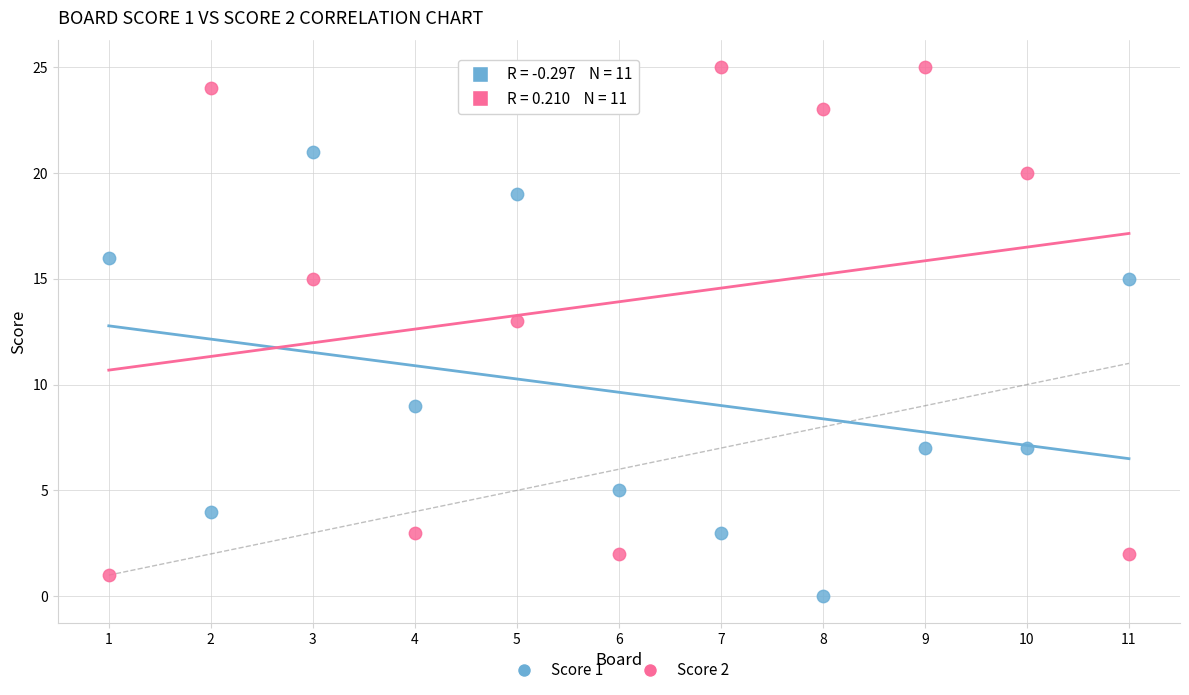

Across all series, what Y value is closest to 12?

13